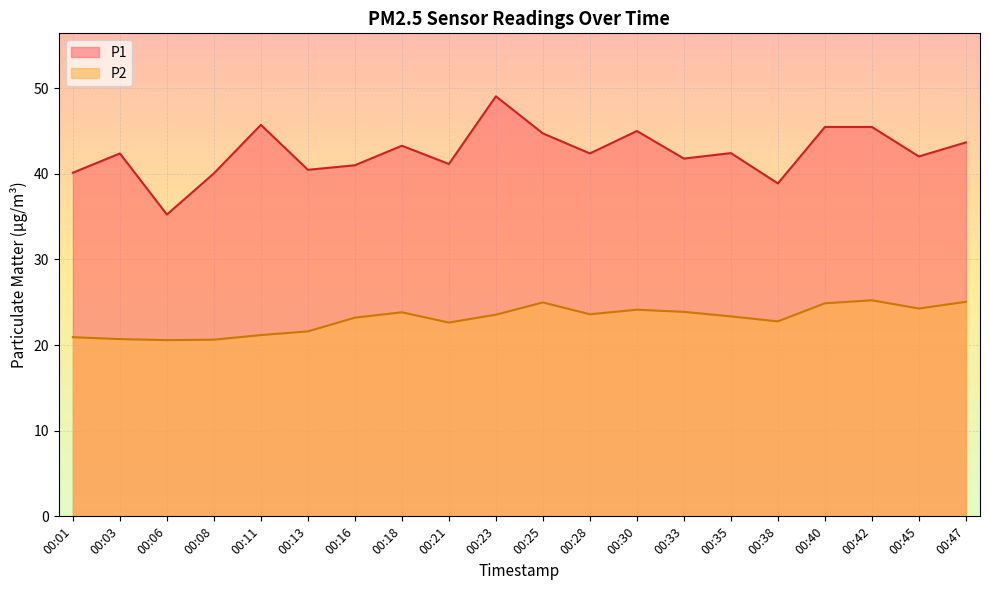

What are all the series names shown in the legend?

P1, P2